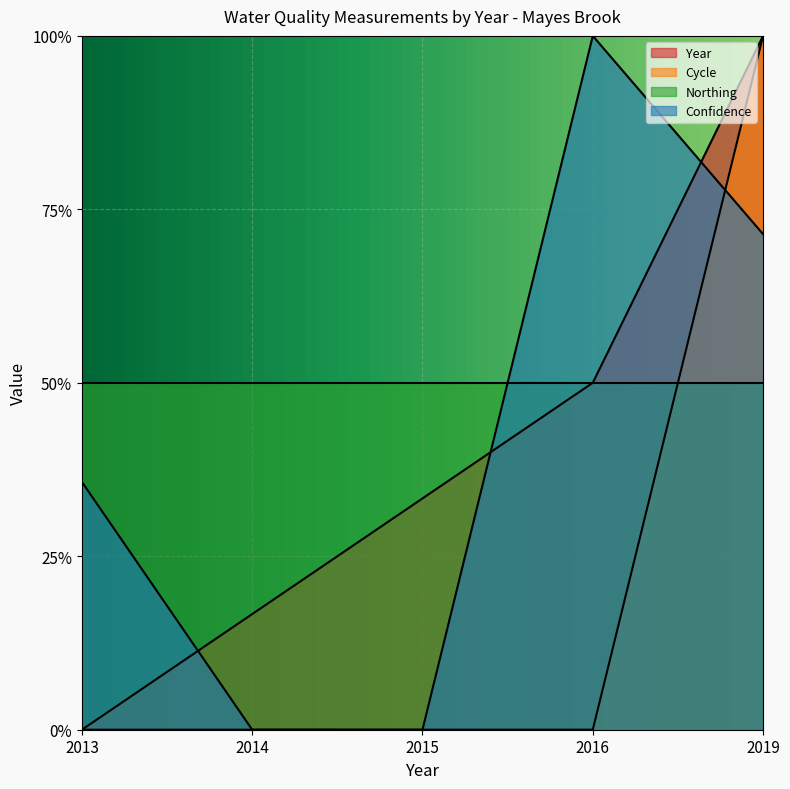

What are all the series names shown in the legend?

Year, Cycle, Northing, Confidence